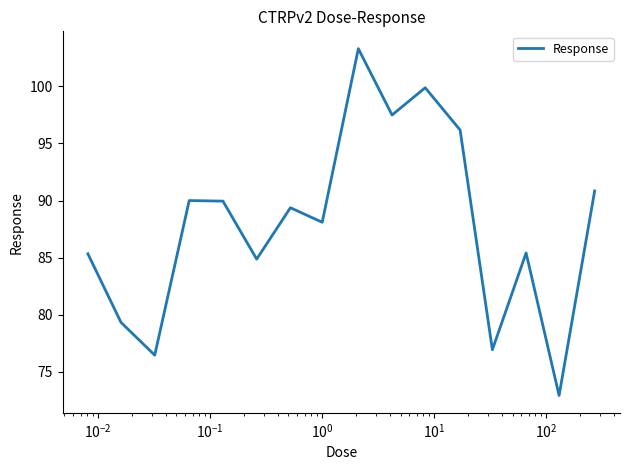

What is the smallest value displayed?

72.9